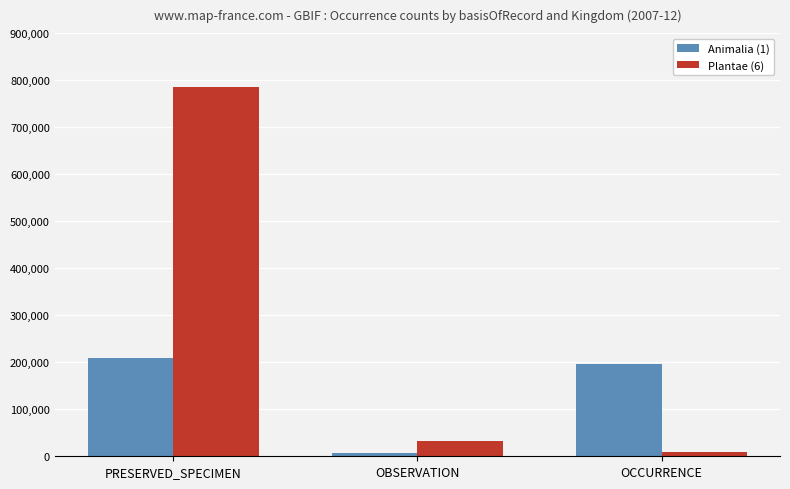

What is the sum of the Plantae (6) values at OBSERVATION and PRESERVED_SPECIMEN?

819621